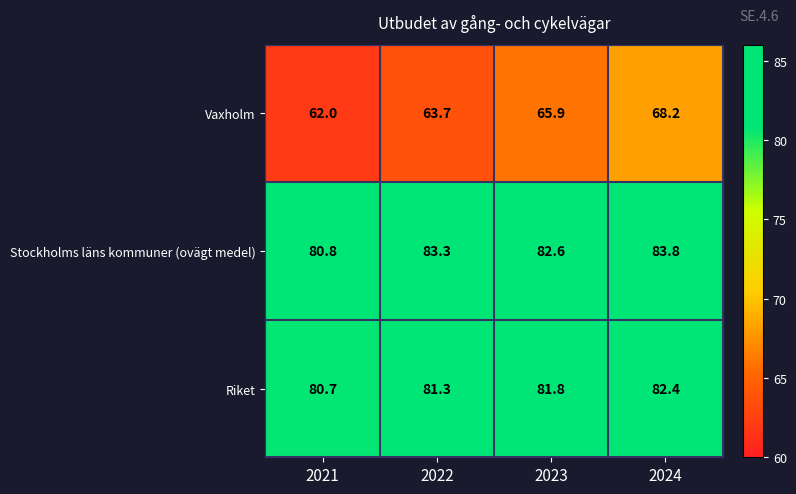

What is the maximum value for Stockholms läns kommuner (ovägt medel)?

83.8